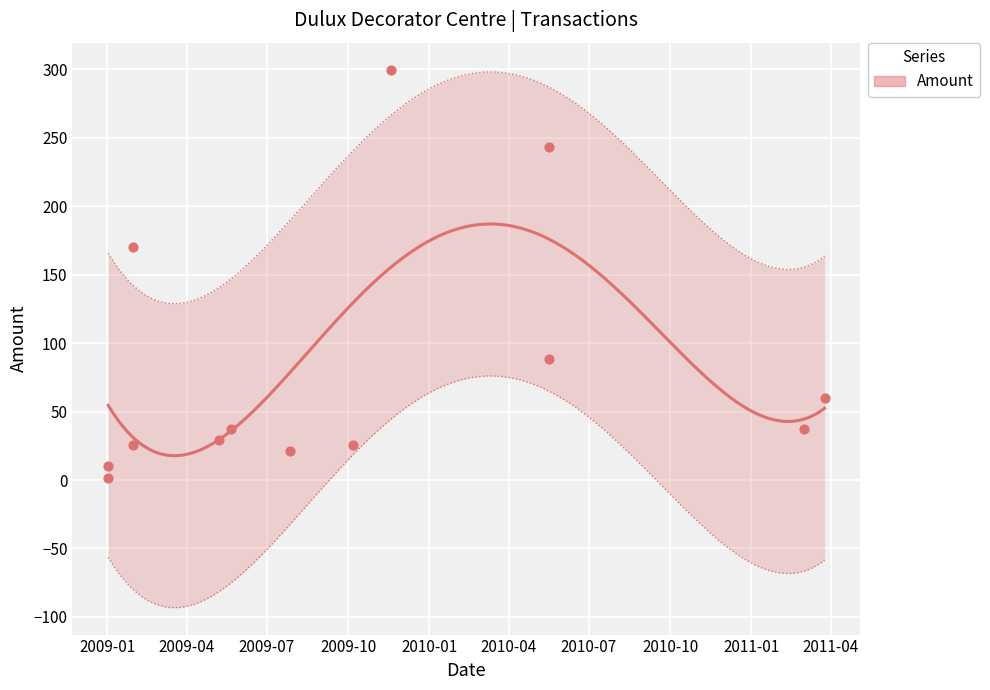

Approximately how many times larger is the value at 2009-07-27 compared to 2011-03-25?

0.3